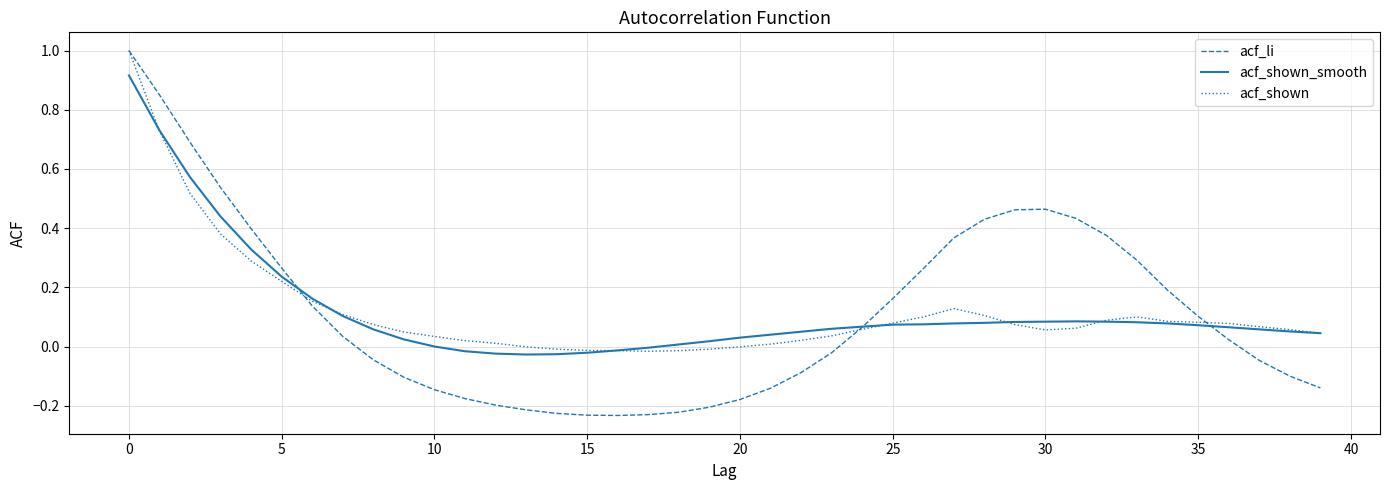

Which series has the widest spread of values?

acf_li